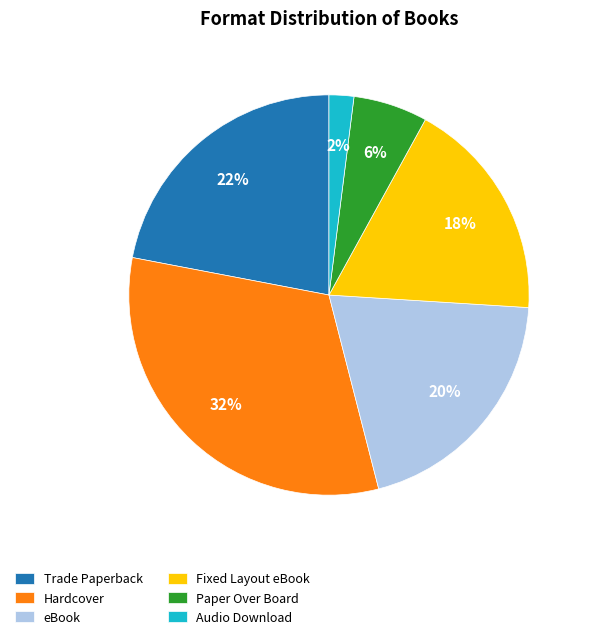

Which slice is the smallest?

Audio Download